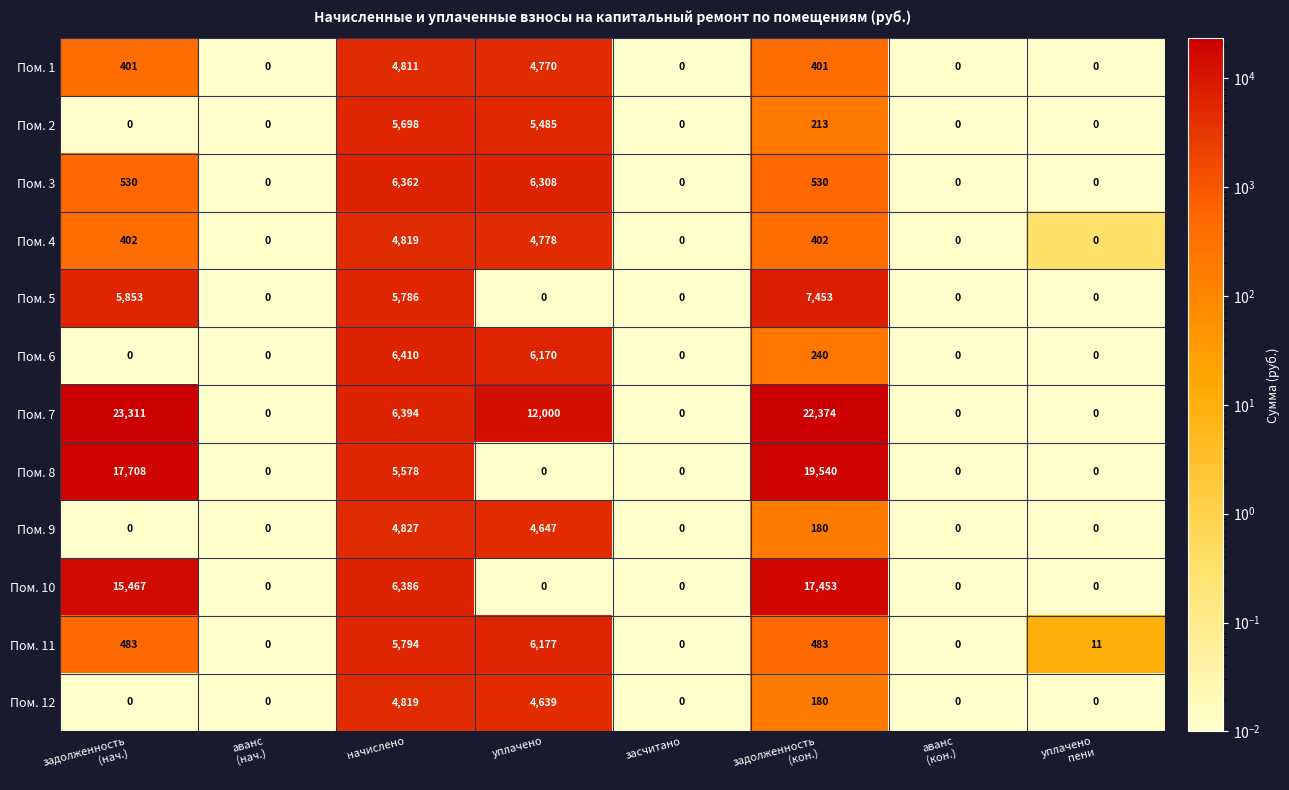

How many values in Пом. 11 are above zero?

5